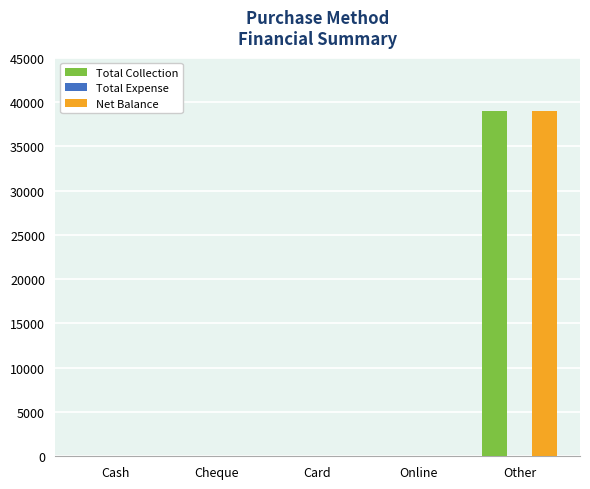

Is it true that Net Balance equals -15647 at Cash?

False